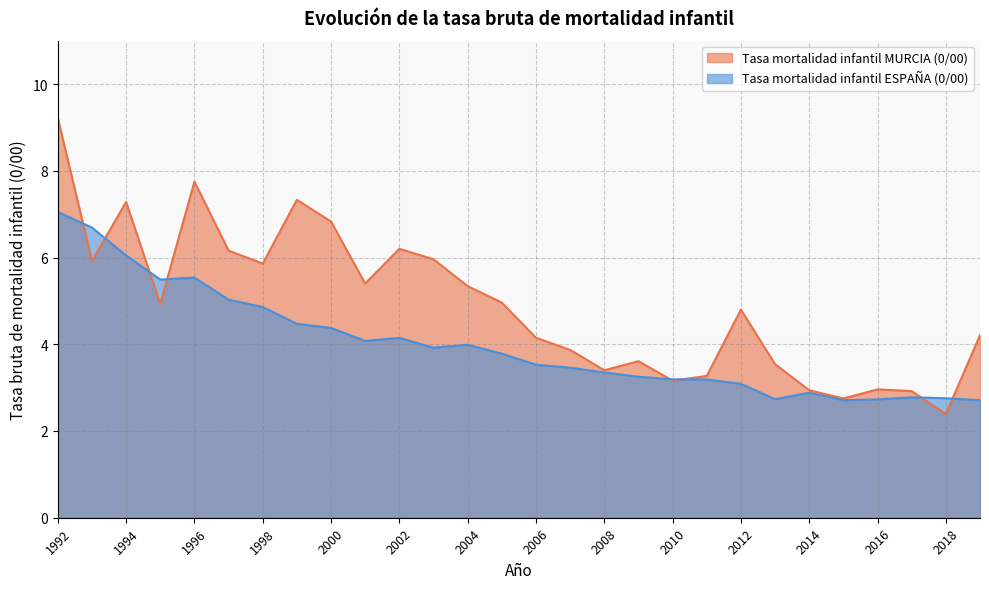

Which series changed the most between 1994 and 2001?

Tasa mortalidad infantil ESPAÑA (0/00)